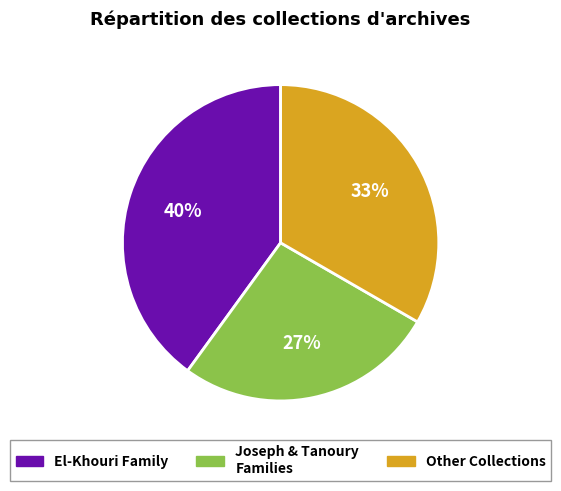

Is there any slice that represents more than half of the pie?

No